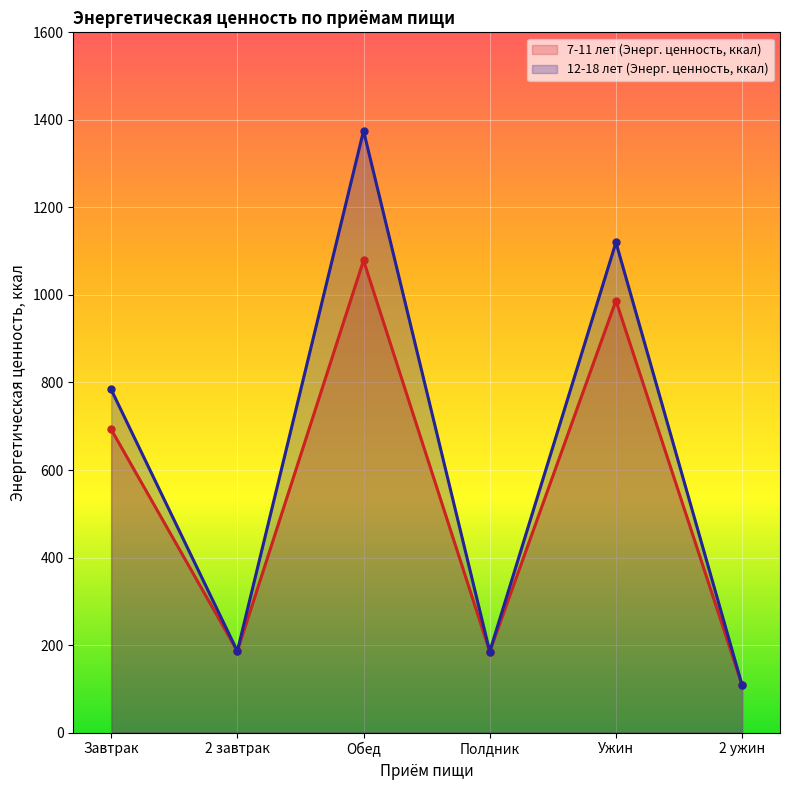

Reading right to left, extract all data points from this chart.

7-11 лет (Энерг. ценность, ккал): 2 ужин=108	Ужин=987	Полдник=185	Обед=1079	2 завтрак=186	Завтрак=693
12-18 лет (Энерг. ценность, ккал): 2 ужин=108	Ужин=1120	Полдник=185	Обед=1375	2 завтрак=186	Завтрак=784